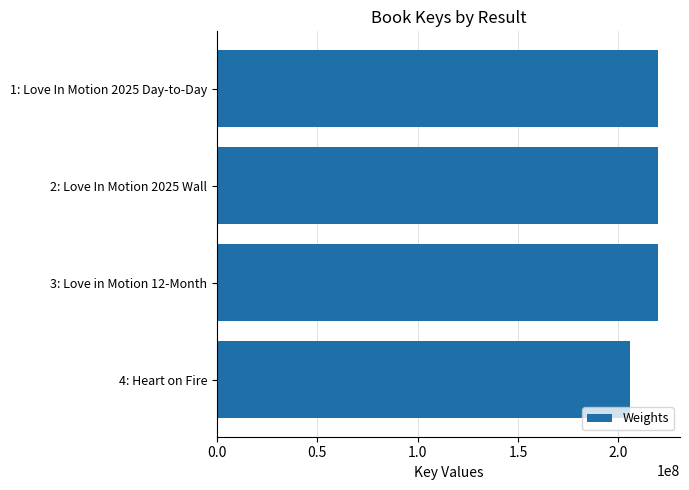

What is the label of the 3rd bar from the bottom?

2: Love In Motion 2025 Wall